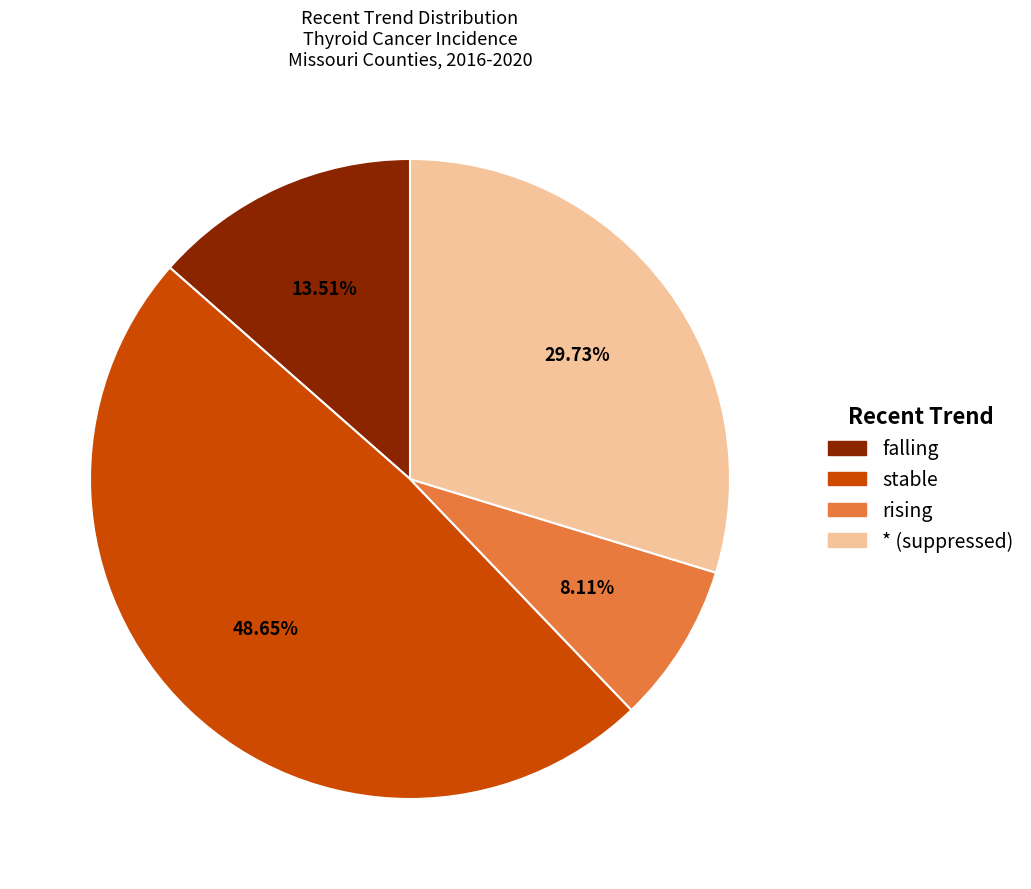

Rank the categories by value from highest to lowest.

stable, * (suppressed), falling, rising